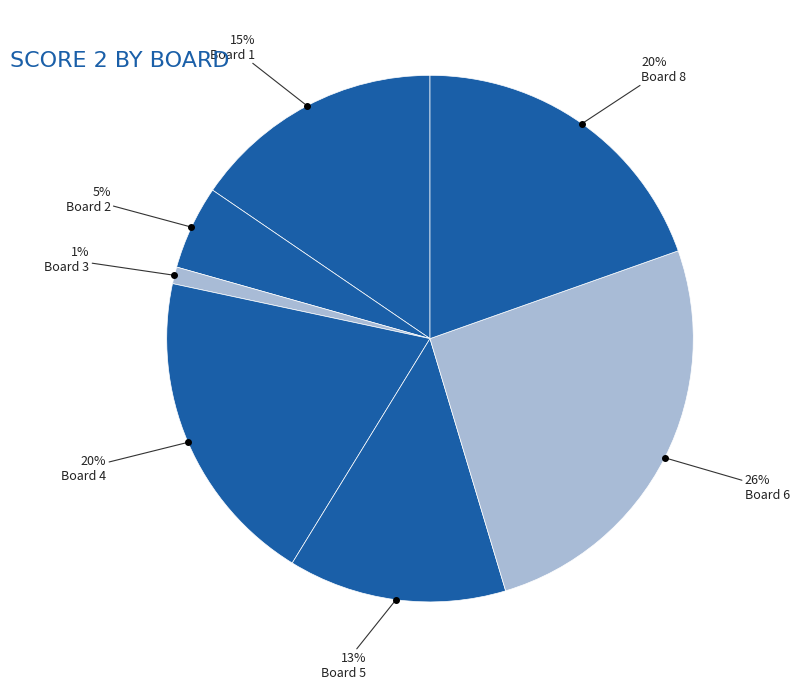

How many slices are in this pie chart?

7